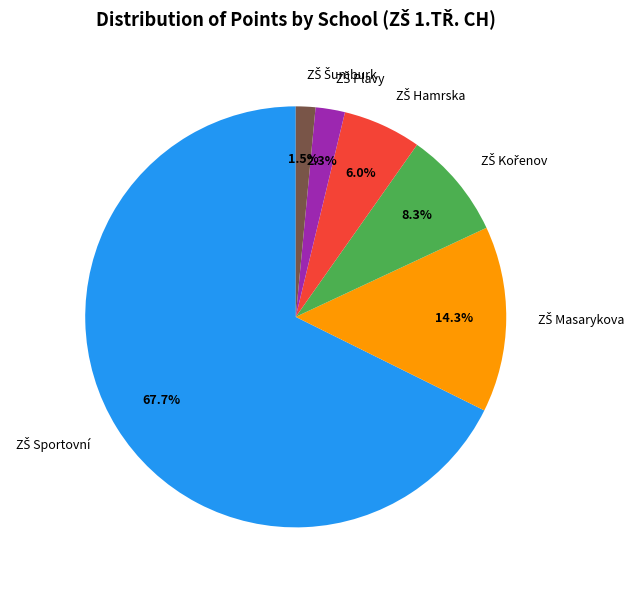

Does any single category account for the majority?

Yes